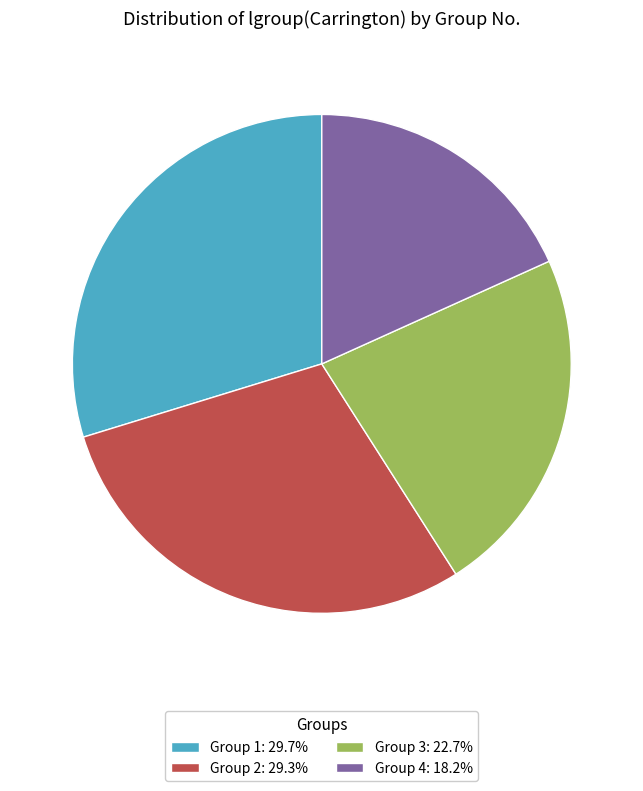

Does any single category account for the majority?

No